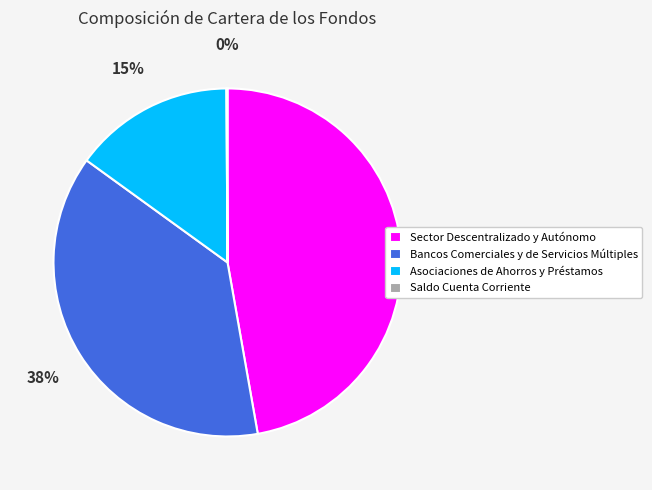

What is the ratio of the value at Bancos Comerciales y de Servicios Múltiples to the value at Sector Descentralizado y Autónomo?

0.8